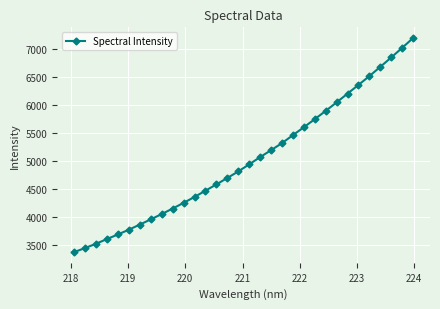

Reading right to left, what are all the values shown in this chart?

7197.7	7022.0	6850.2	6682.9	6517.0	6359.9	6204.1	6047.6	5895.5	5747.3	5603.2	5461.7	5319.4	5193.0	5069.3	4940.4	4813.0	4696.5	4581.4	4469.1	4357.1	4251.6	4149.6	4051.5	3956.3	3863.3	3772.1	3687.1	3605.2	3521.0	3444.7	3371.0